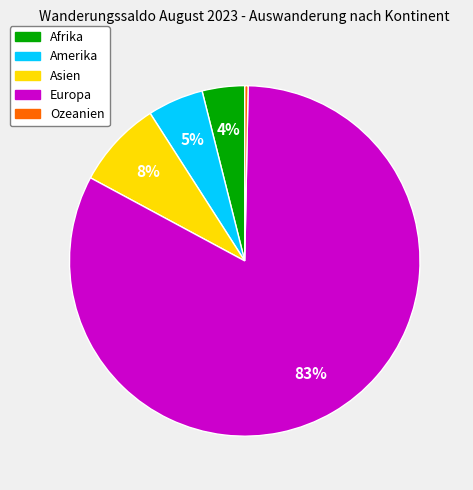

How many slices are in this pie chart?

5